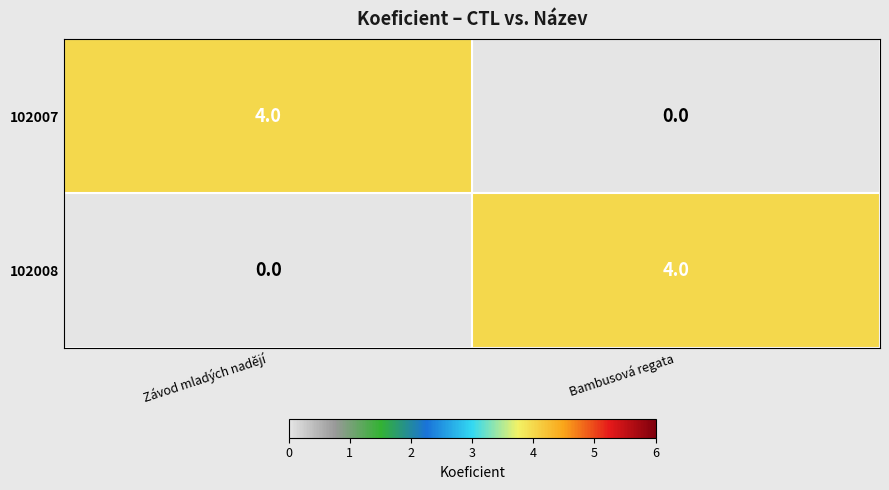

At Bambusová regata, list the series in order from smallest to largest.

102007, 102008